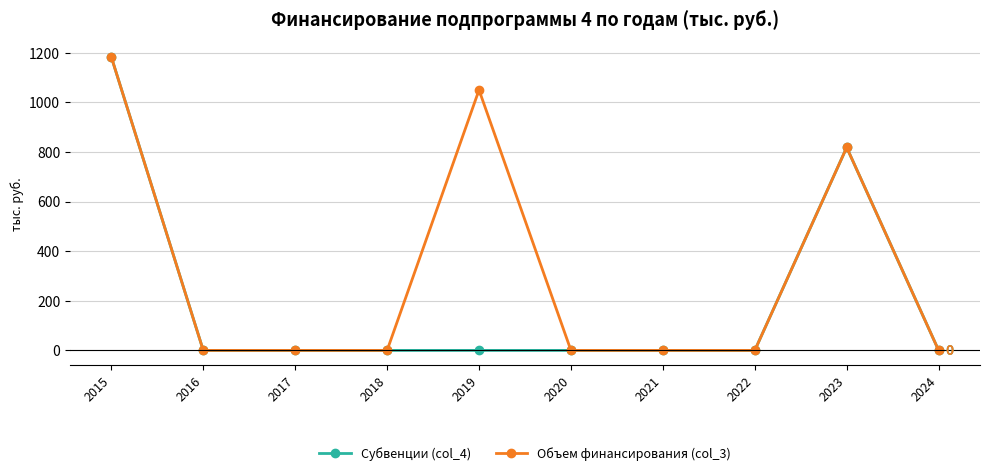

What is the value of the Объем финансирования (col_3) point at the 5th from the left?

1050.0